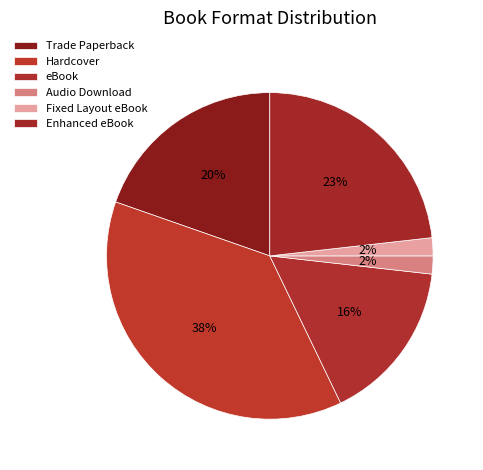

To the nearest percent, what is the difference between the largest and smallest slice percentages?

36%